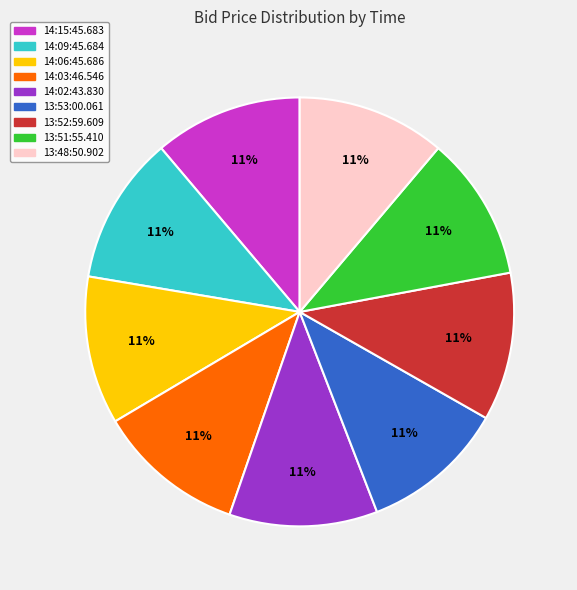

To the nearest percent, what portion does 13:53:00.061 represent?

11%